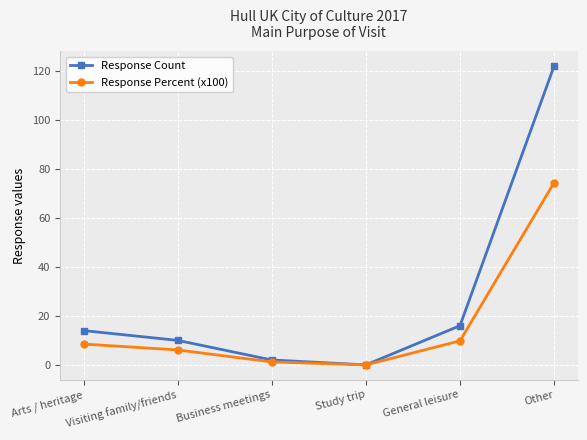

What is the greatest value displayed?

122.0